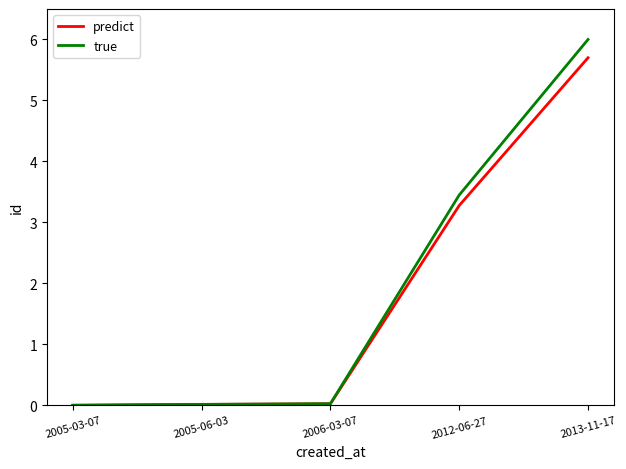

Between 2012-06-27 and 2013-11-17, which series saw the biggest shift?

true